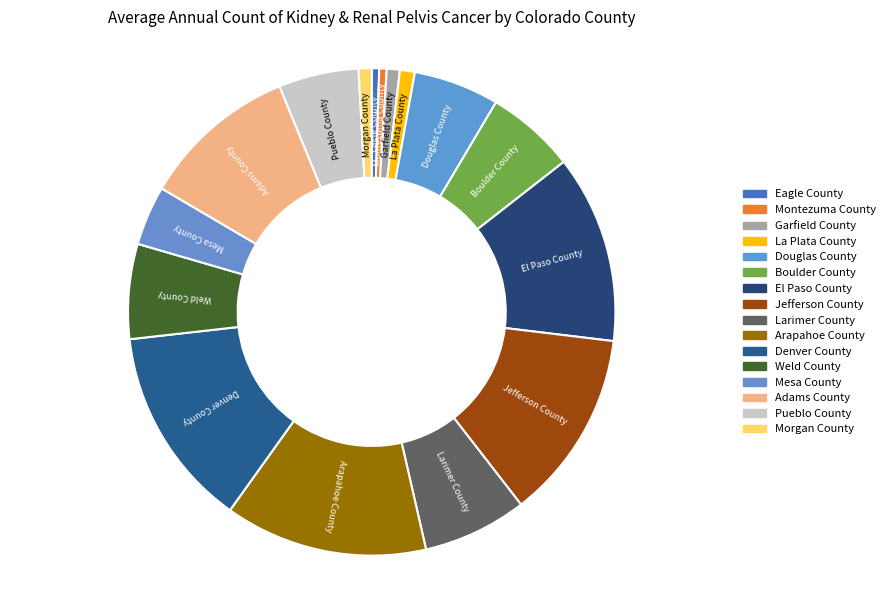

Is it true that Garfield County is 1% of the pie?

True